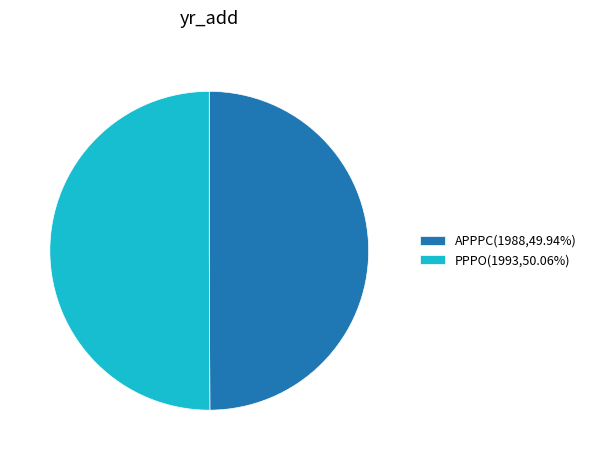

What is the ratio of the value at PPPO(1993,50.06%) to the value at APPPC(1988,49.94%)?

1.0